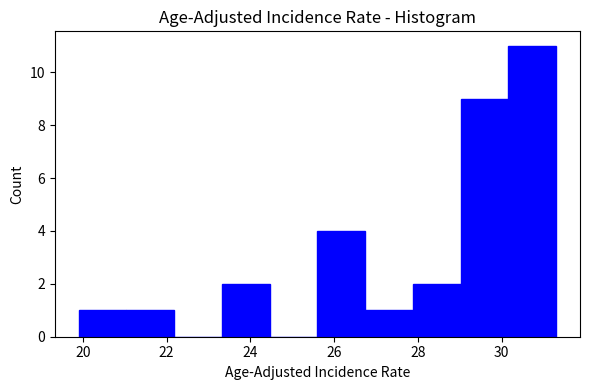

Reading left to right, transcribe this chart: for each bar, give the range it covers on the x-axis and its height. Neither the bar edges nor the heights are printed on the chart, so give them approximately, as read against the axes.

19.90 to 21.04: 1
21.04 to 22.18: 1
22.18 to 23.32: 0
23.32 to 24.46: 2
24.46 to 25.60: 0
25.60 to 26.74: 4
26.74 to 27.88: 1
27.88 to 29.02: 2
29.02 to 30.16: 9
30.16 to 31.30: 11